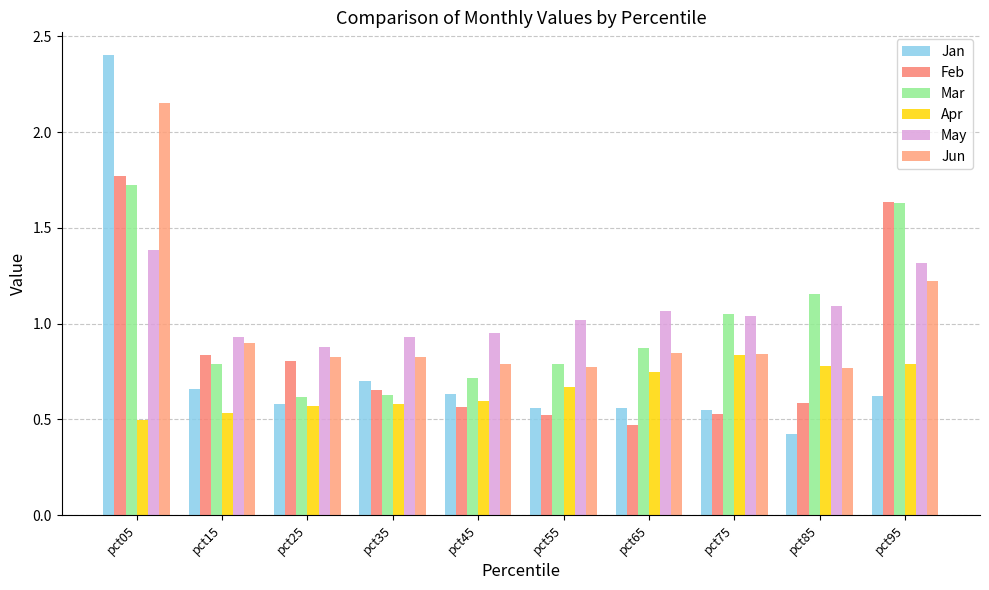

The Jan series shows 0.7 at pct85. True or false?

False